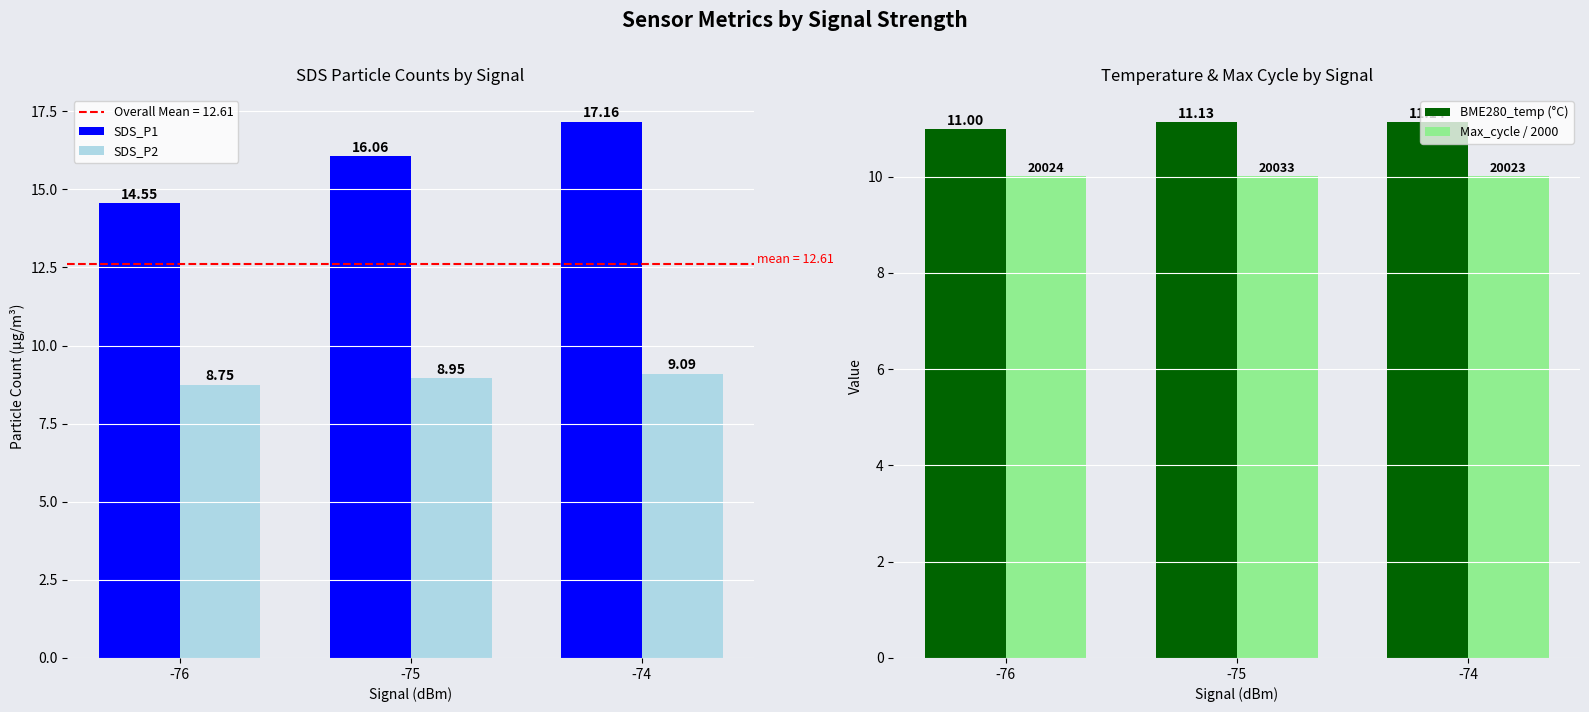

Is it true that BME280_temp (°C) equals 11.1 at -75?

True